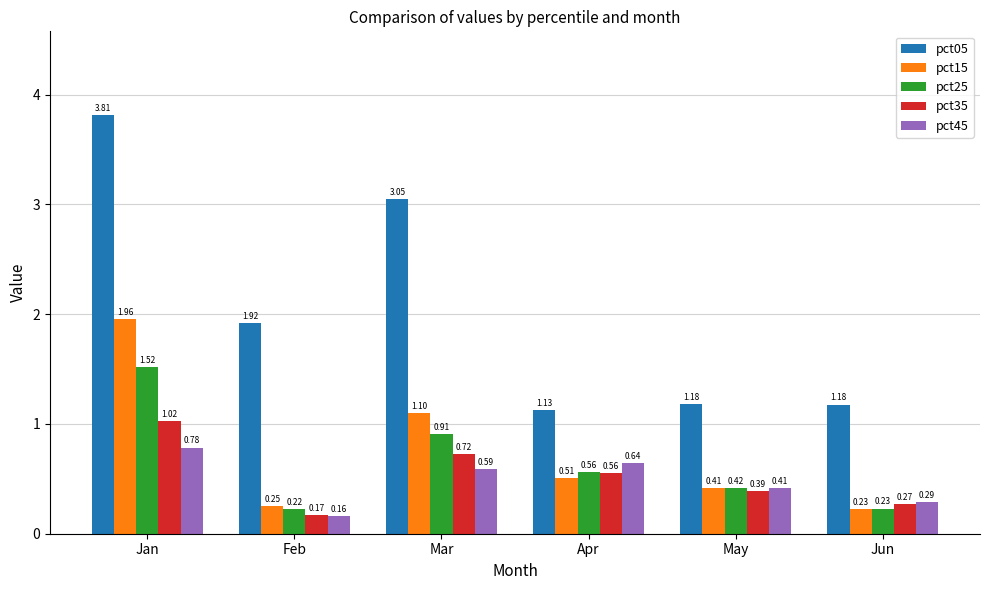

Which category has the lowest value in the pct45 series?

Feb